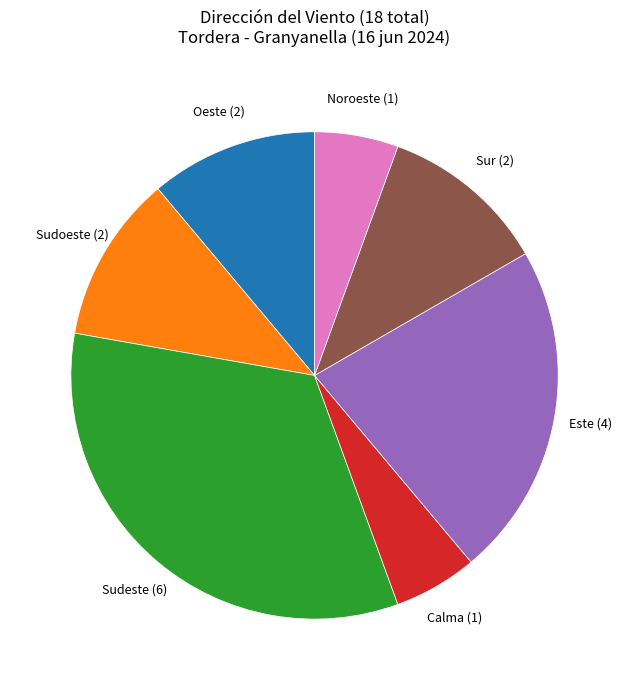

What is the largest slice in the pie chart?

Sudeste (6)